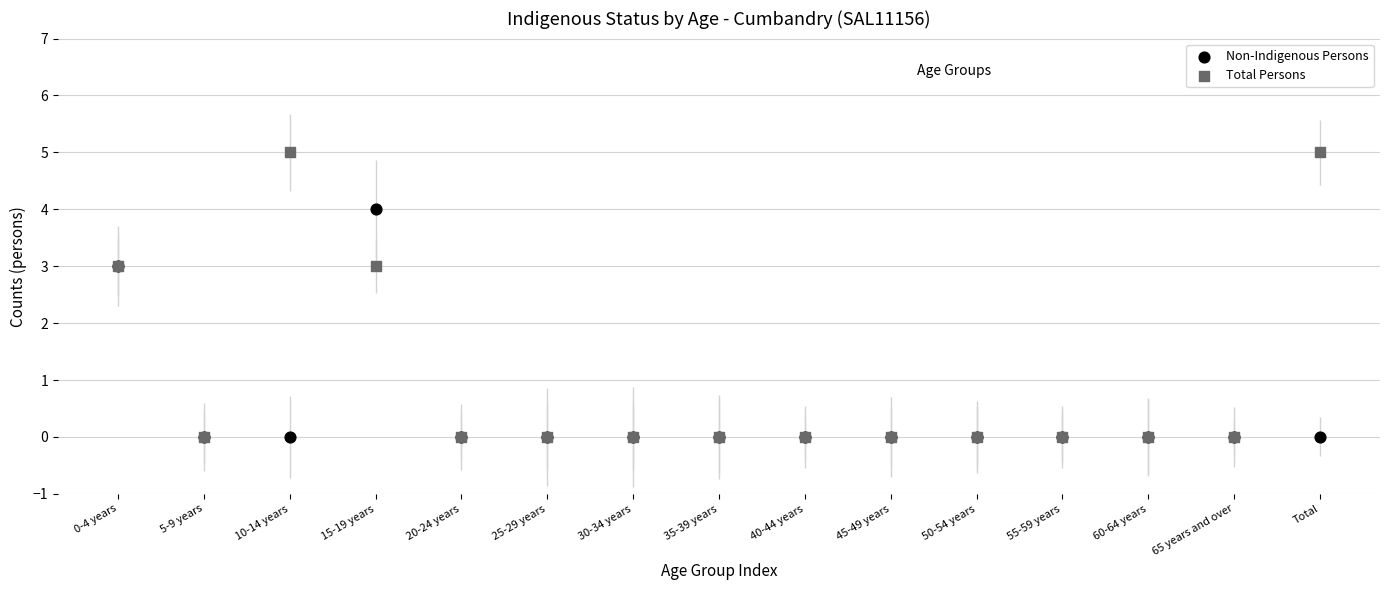

What are all the series names shown in the legend?

Non-Indigenous Persons, Total Persons